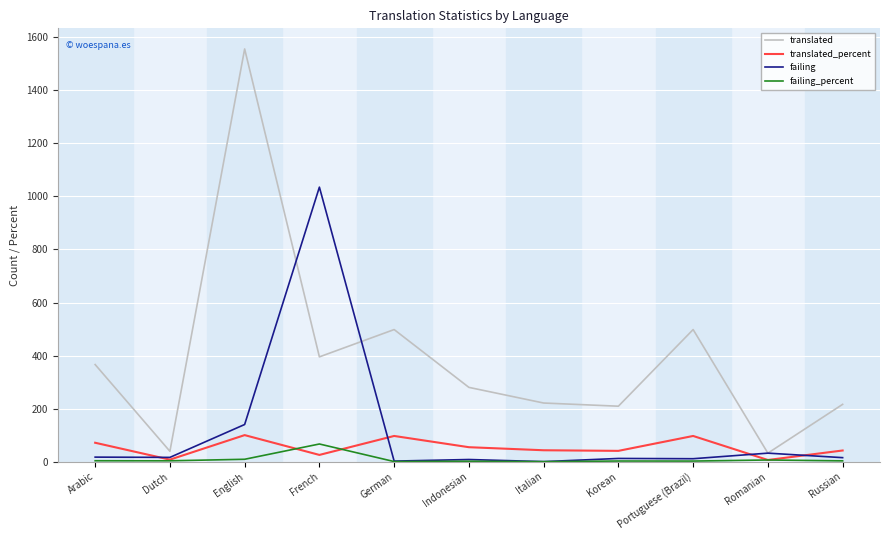

Which series has the widest spread of values?

translated